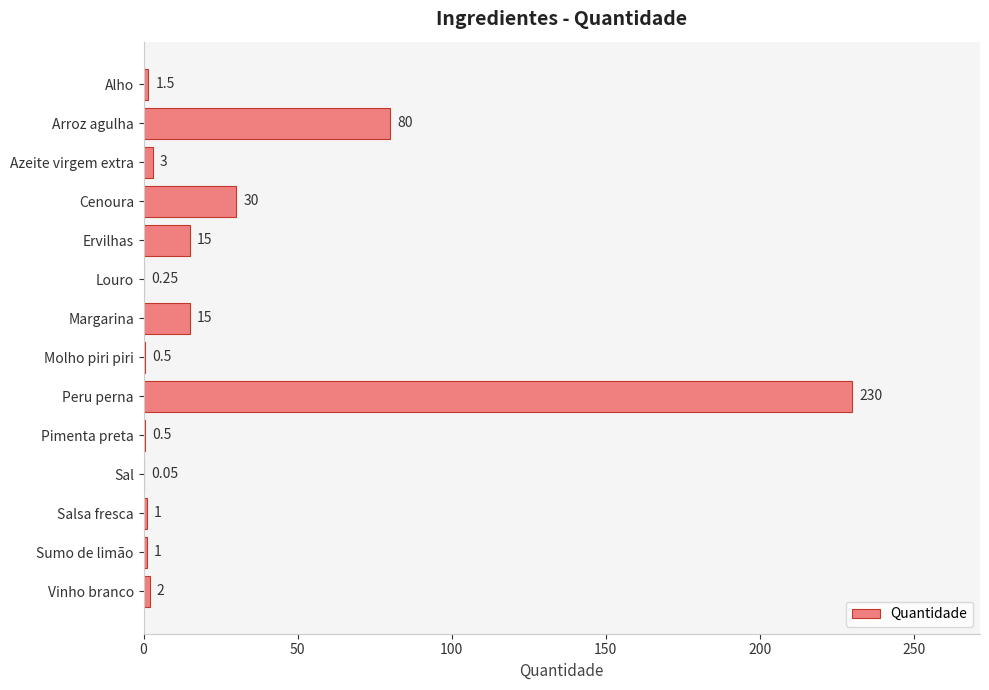

Which category has the highest value across all series?

Peru perna